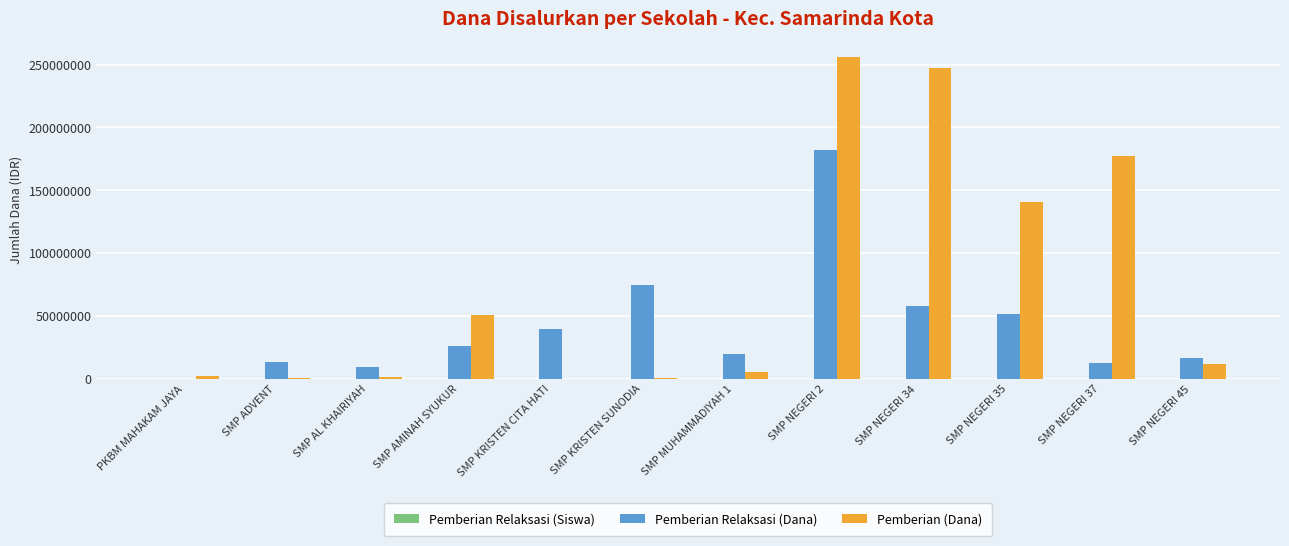

How many distinct data groups are displayed?

3